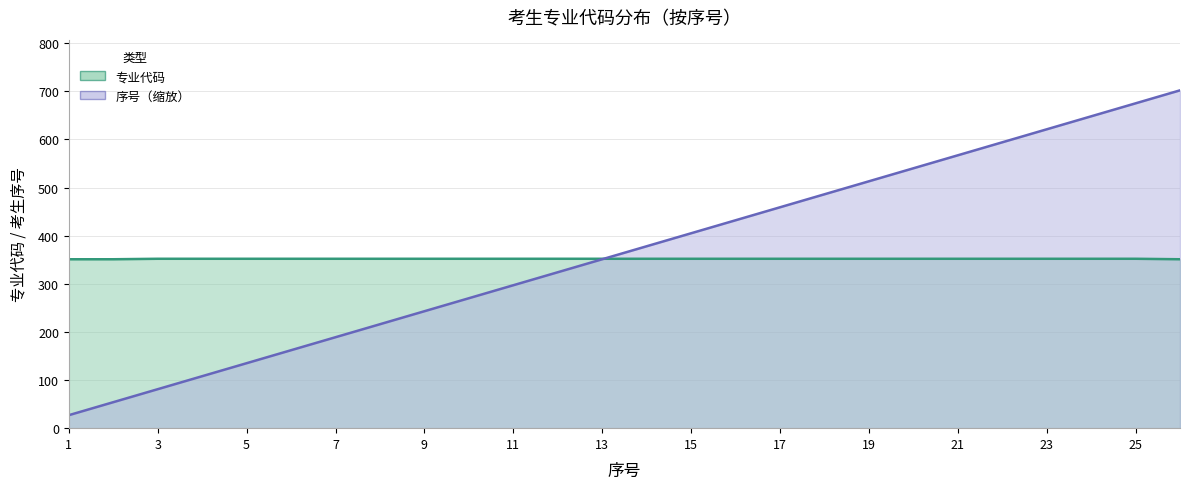

What is the value of the 专业代码 point at the 11th from the left?

352